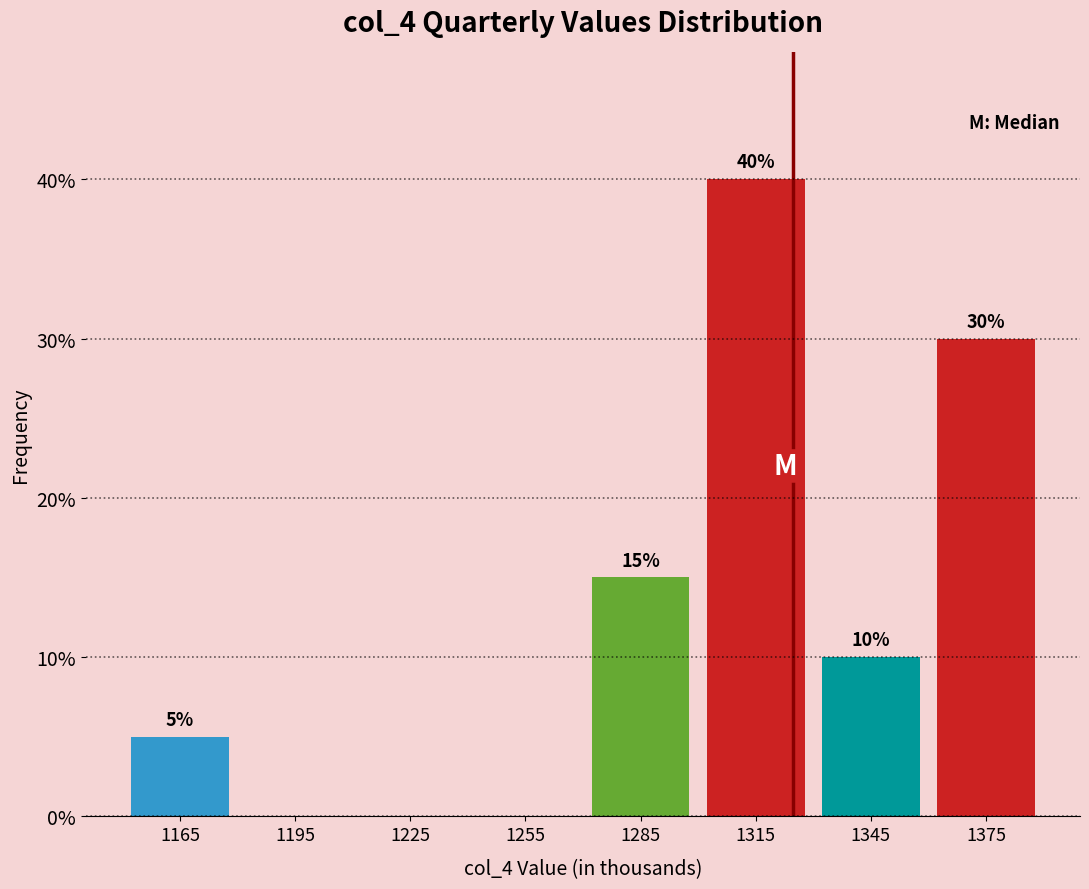

Which range on the x-axis has the tallest bar?

1300 to 1330